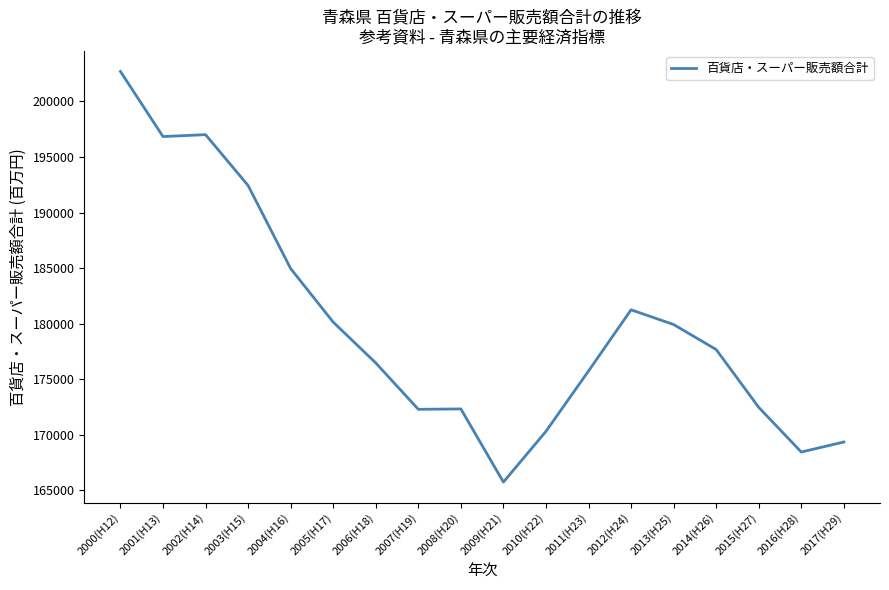

Does the chart display data point markers on the line(s)?

No